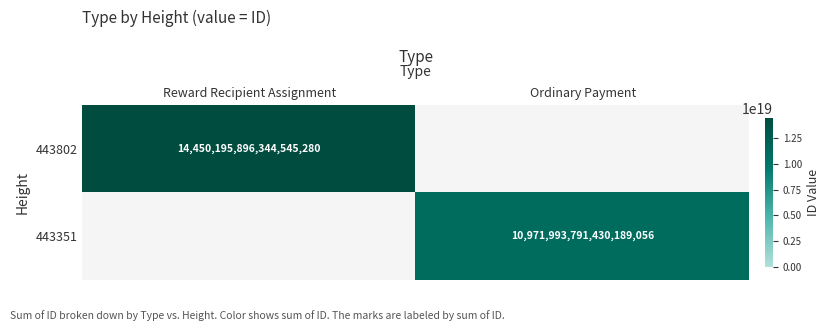

At which category does the chart reach its minimum across all series?

Ordinary Payment